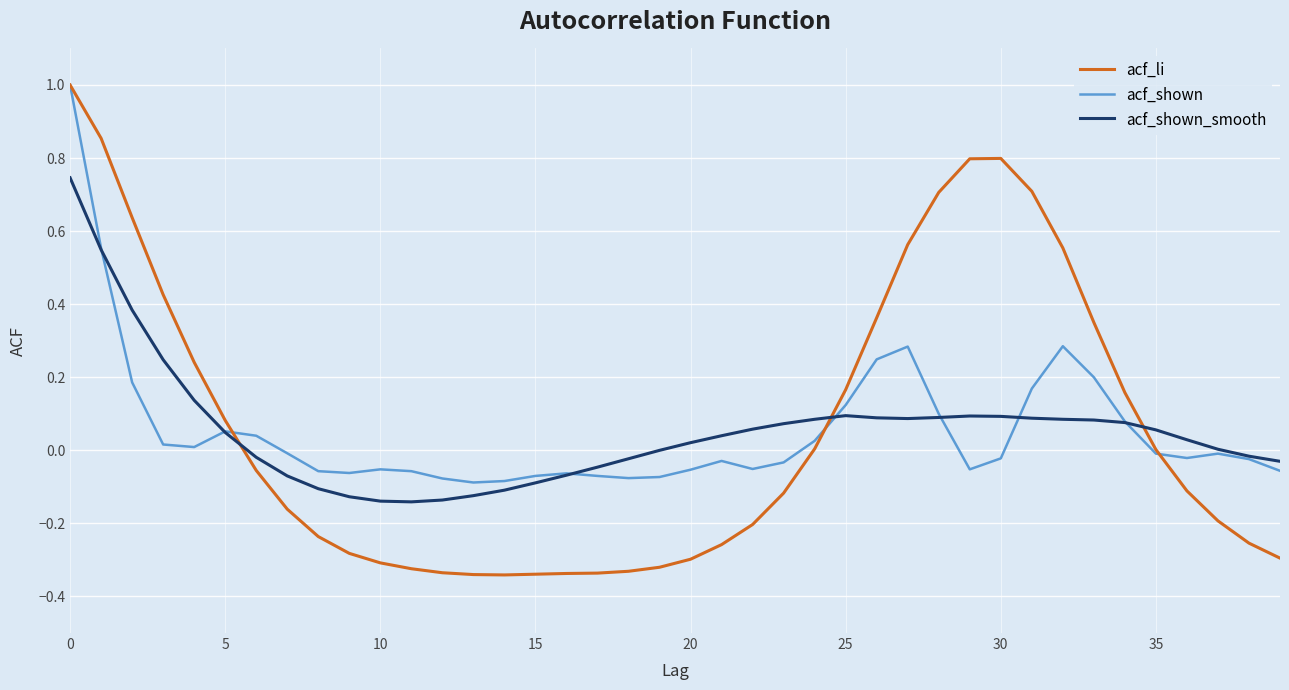

Does the chart display data point markers on the line(s)?

No